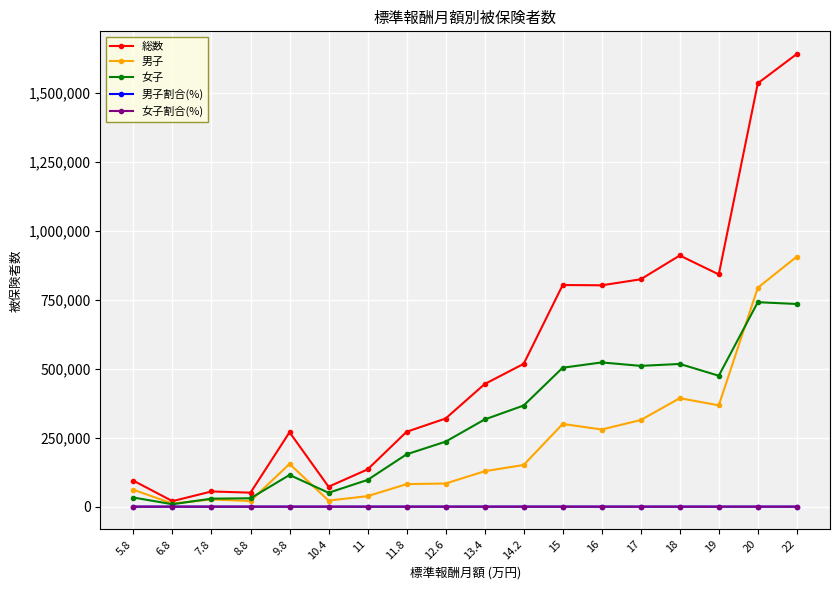

What is the lowest value of the 男子 series?

11200.0